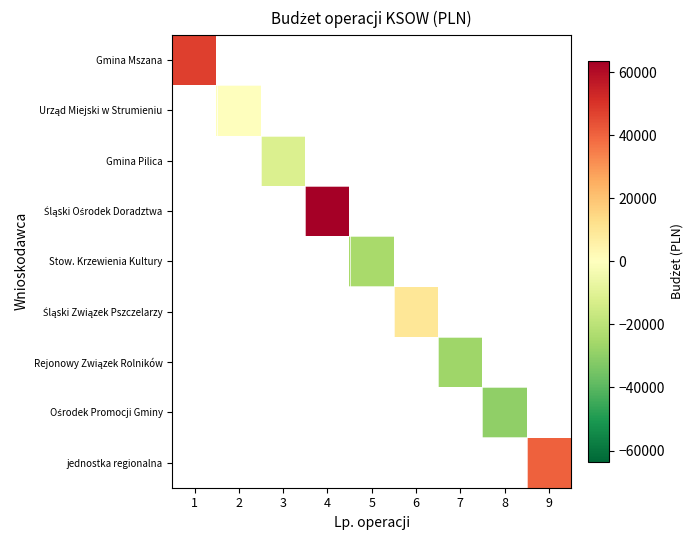

At how many categories does at least one series exceed 44814?

2